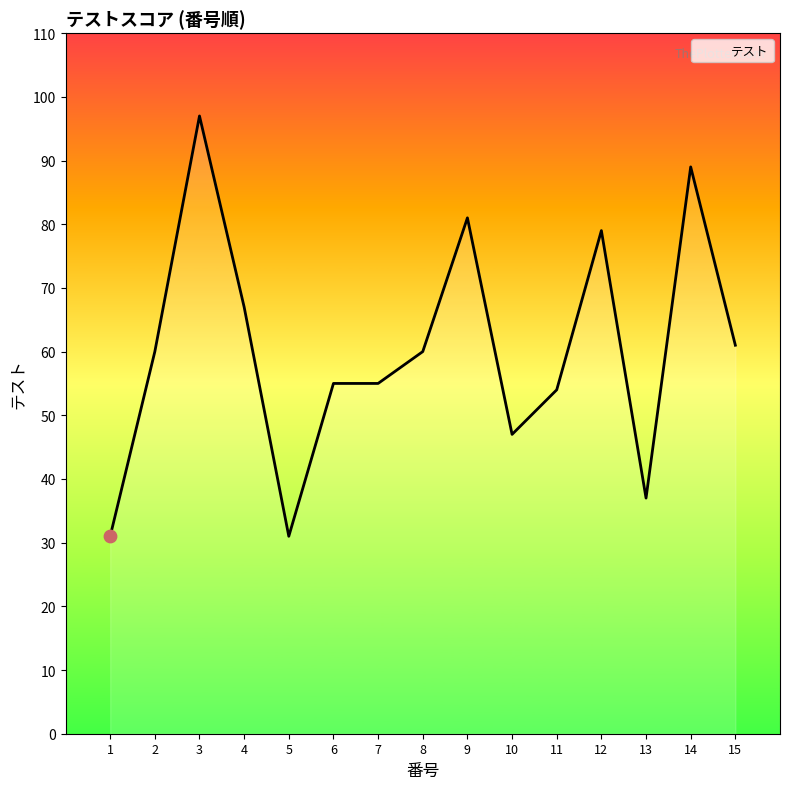

What is the change in value from 9 to 11?

-27